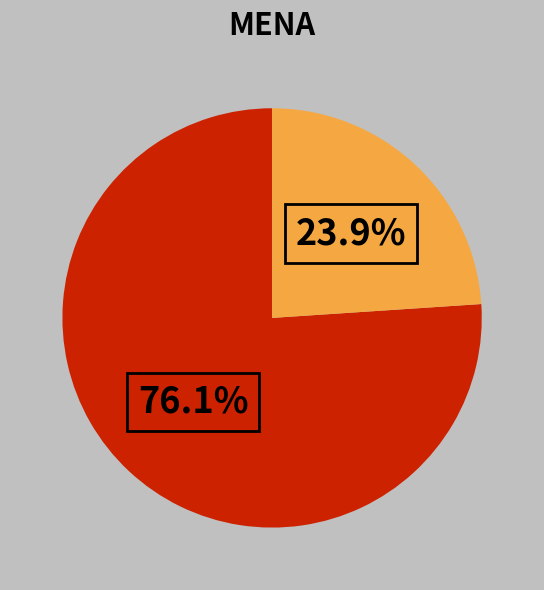

Is there a majority slice in this chart?

Yes